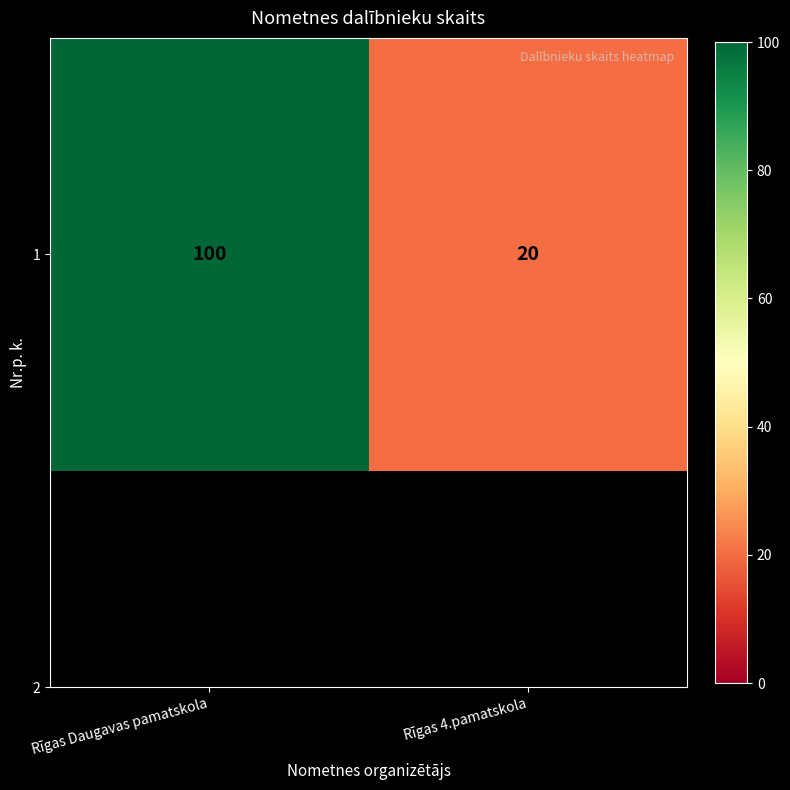

What is the sum of the values at Rīgas Daugavas pamatskola and Rīgas 4.pamatskola?

120